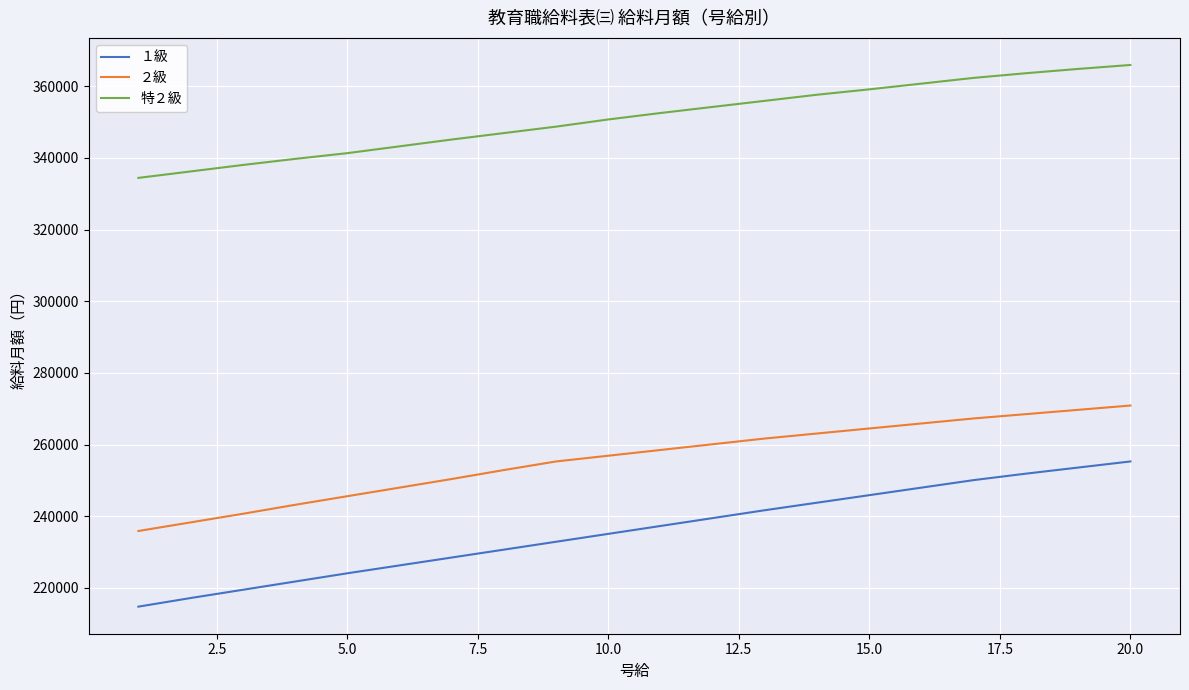

List the series in order of their overall mean, highest first.

特２級, ２級, １級